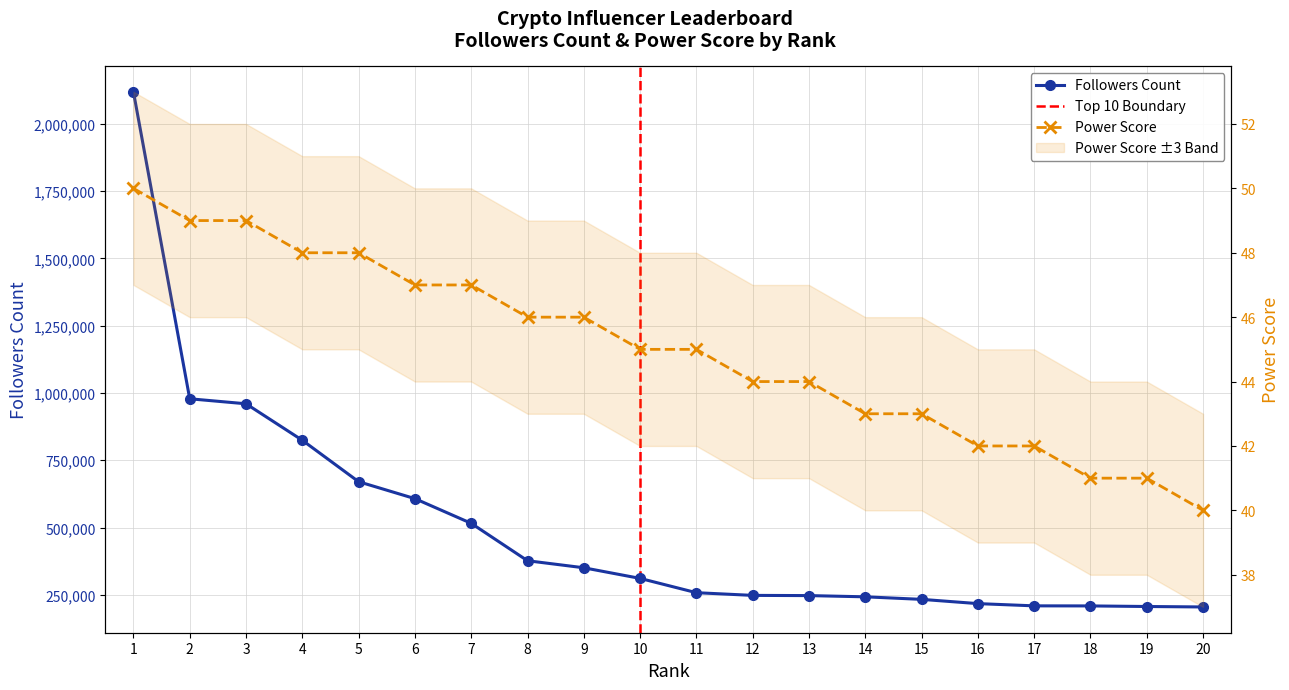

True or false: followers count has more than 1 interior local peaks.

False